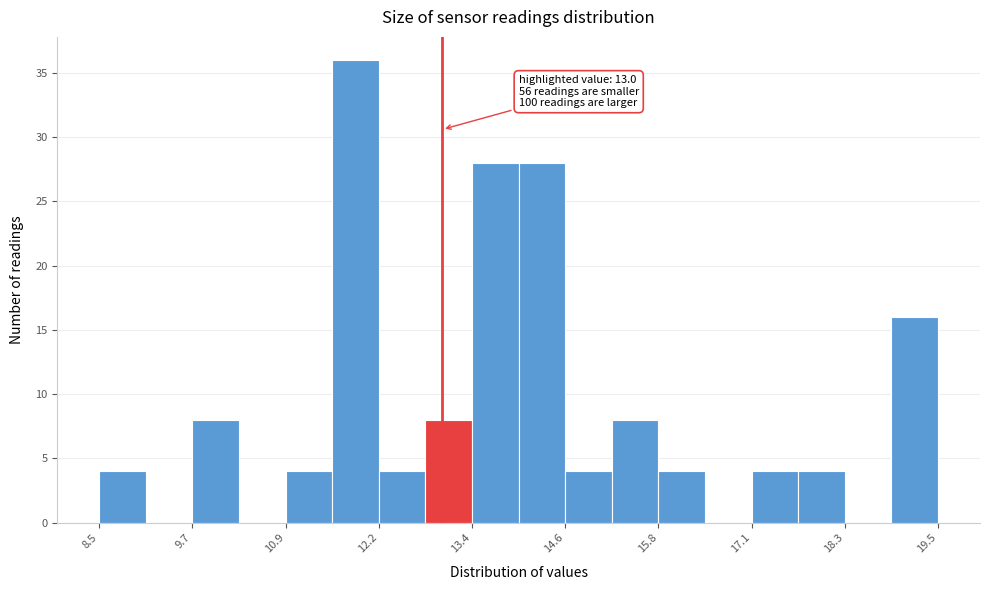

Around what value on the x-axis is the tallest bar? Give the approximate position of its centre, as read against the axis.

11.8